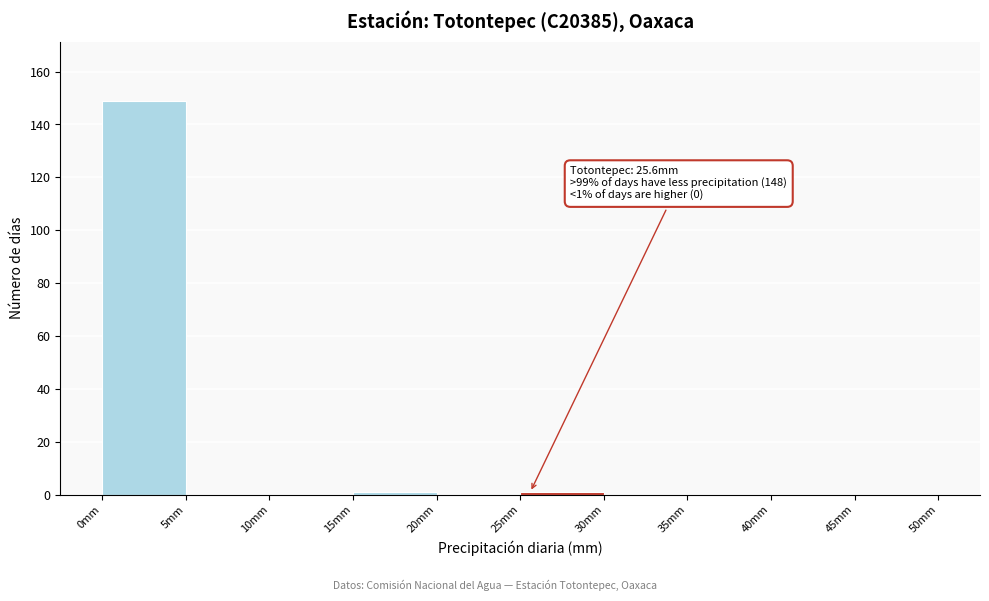

Over which range of the x-axis is the bar tallest?

0 to 5